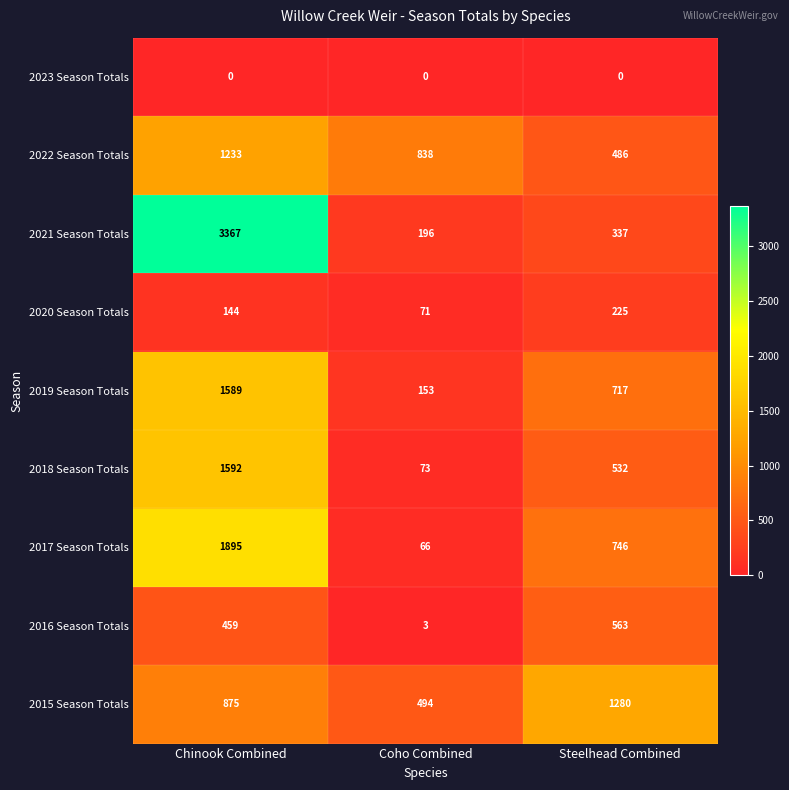

What is the spread (max minus min) of values at Steelhead Combined?

1280